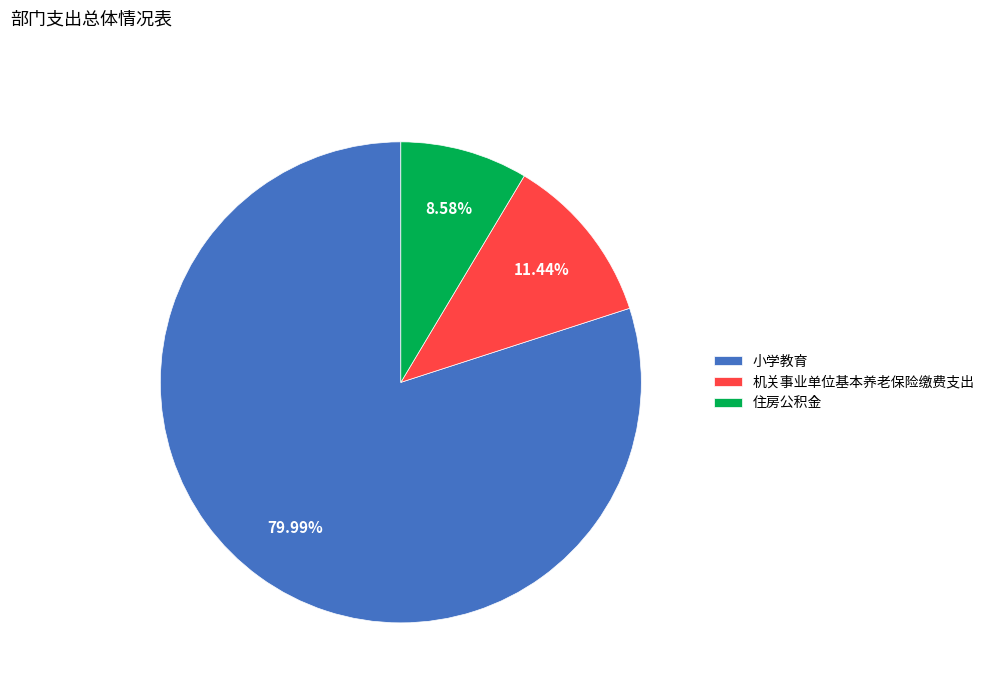

What is the largest slice in the pie chart?

小学教育